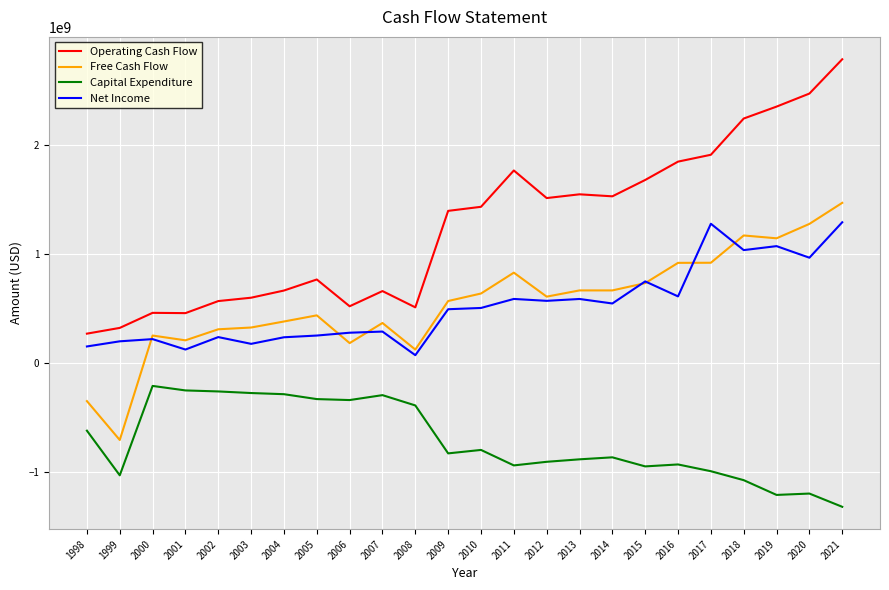

What is the difference between the Free Cash Flow values at 1998 and 2019?

1492100000